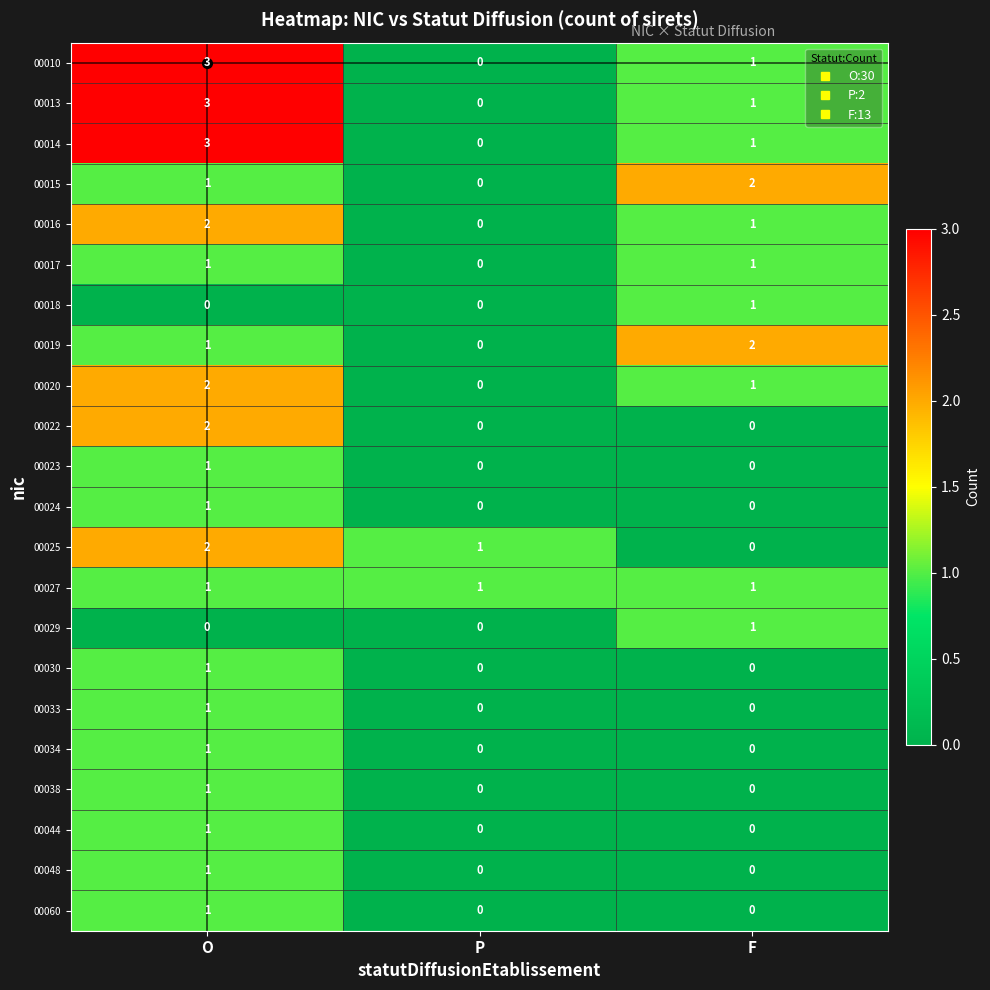

Is it true that 00022 equals 1 at O?

False